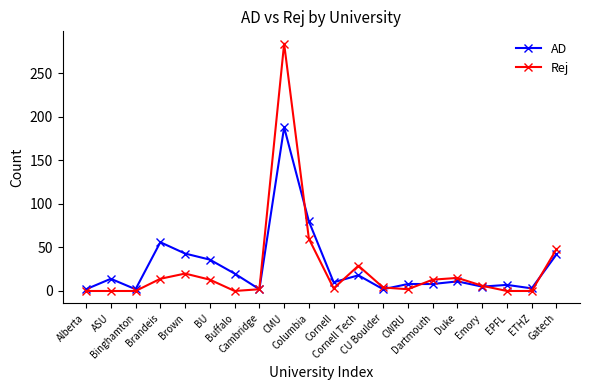

List the series in order of their peak value, lowest first.

AD, Rej